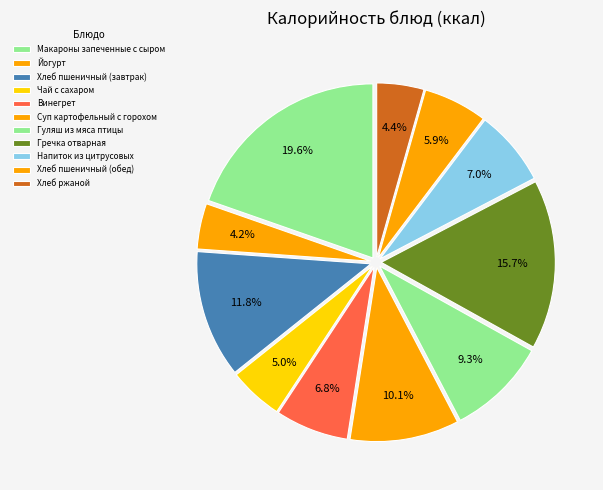

How many slices are in this pie chart?

11